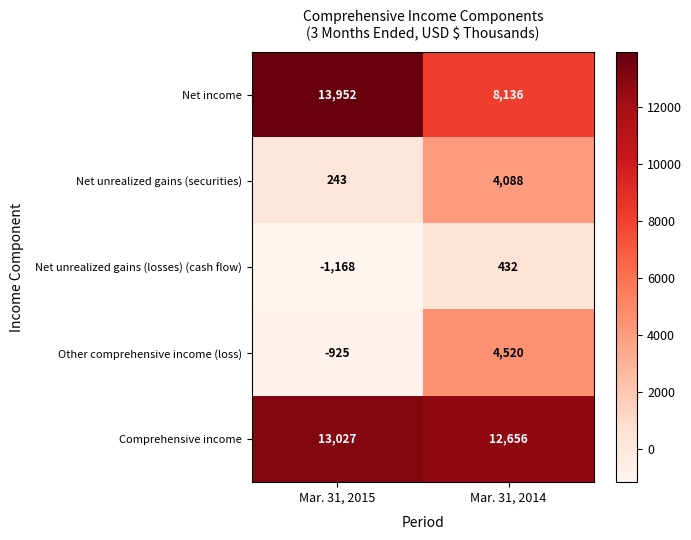

Is it true that Other comprehensive income (loss) equals -1559 at Mar. 31, 2015?

False